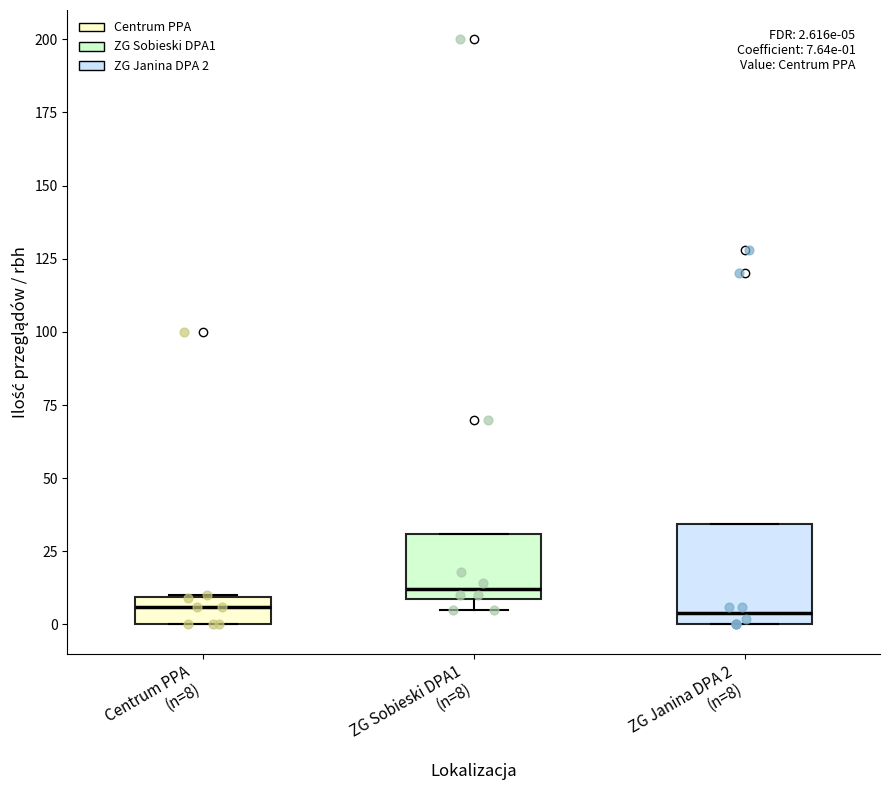

Comparing the boxes themselves (not the whiskers), which one is the tallest?

ZG Janina DPA 2 (n=8)